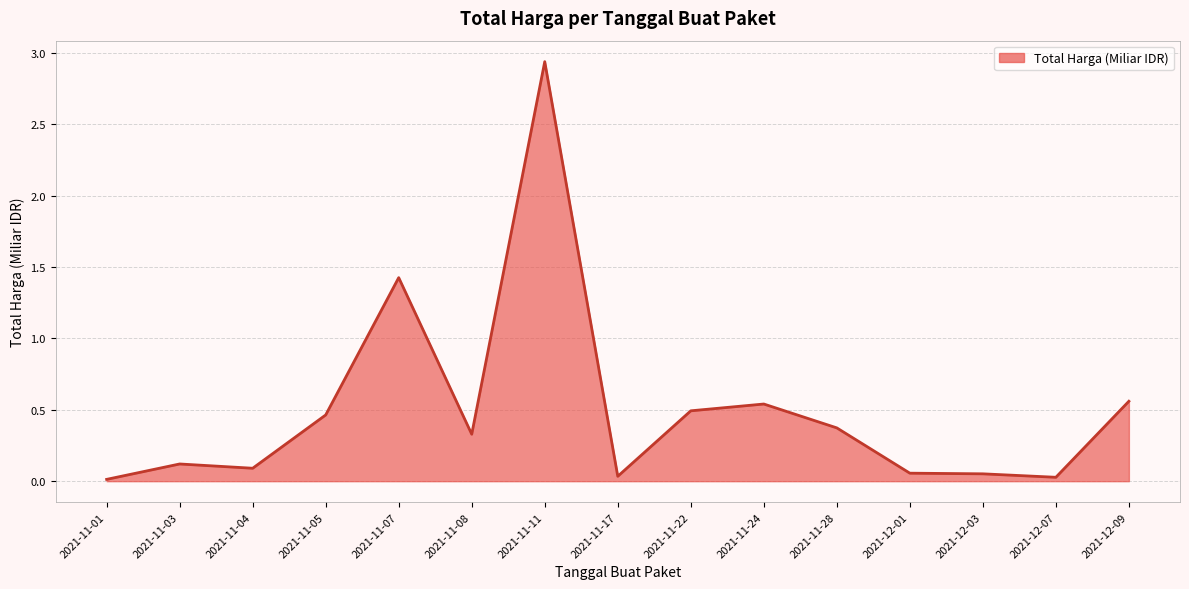

How many distinct data groups are displayed?

1